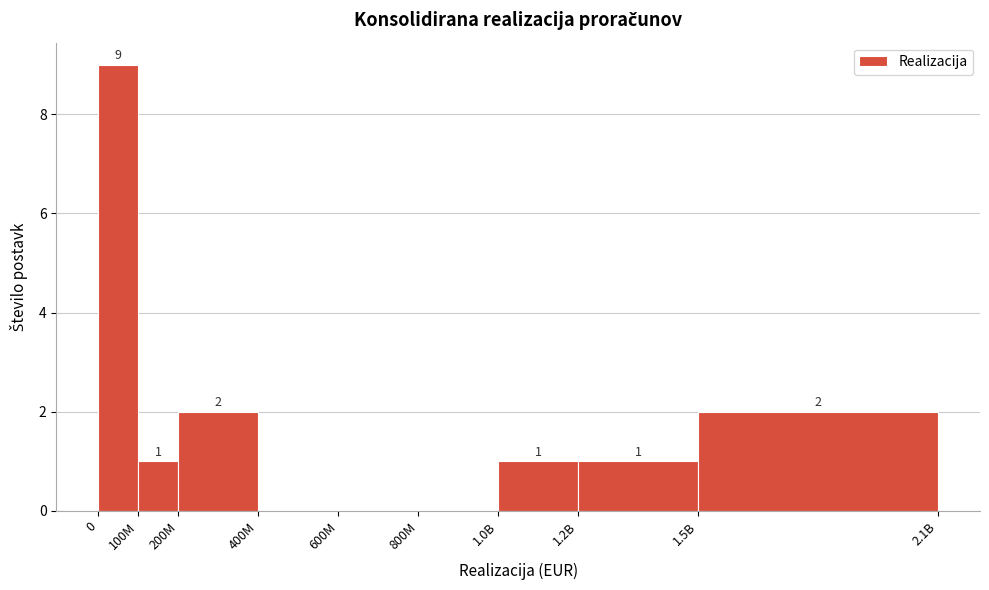

Reading left to right, transcribe all the data shown in this chart.

0=9	100M=1	200M=2	400M=0	600M=0	800M=0	1.0B=1	1.2B=1	1.5B=2